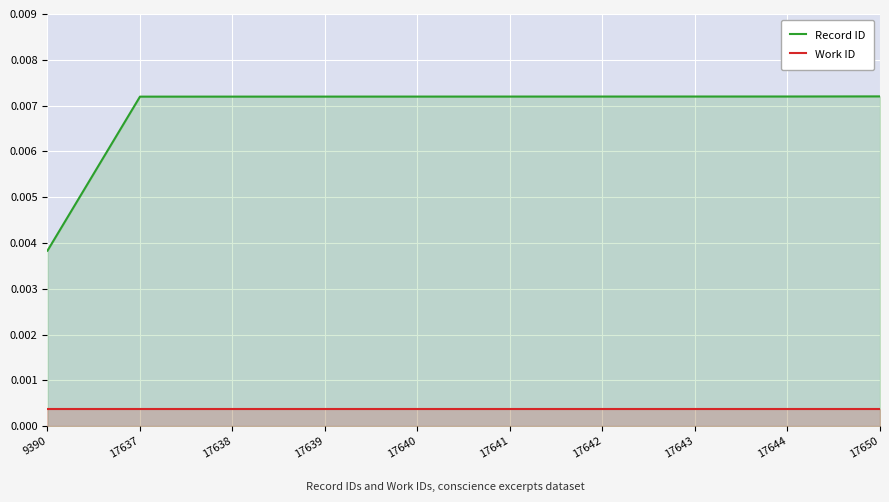

True or false: Record ID and Work ID intersect in this chart.

False